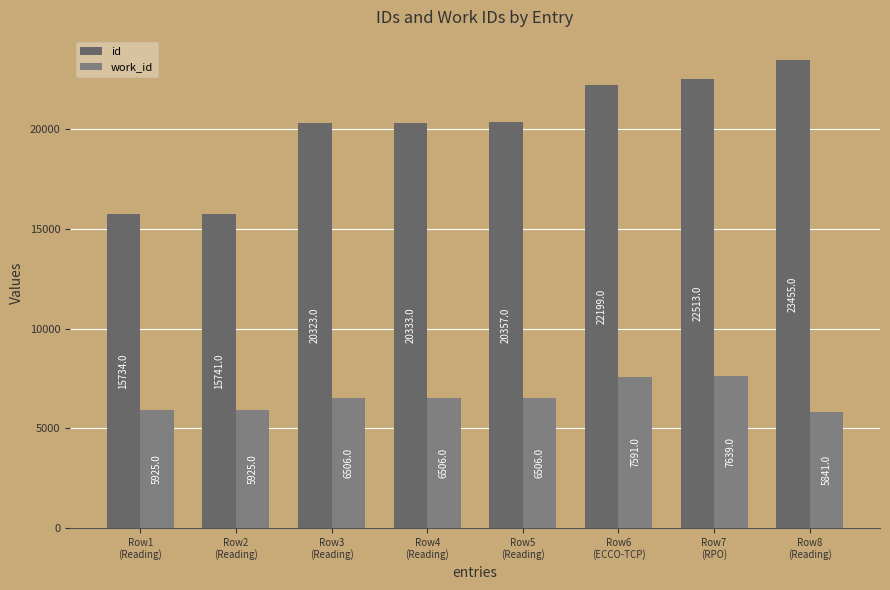

How many values in the id series are below 20357?

4